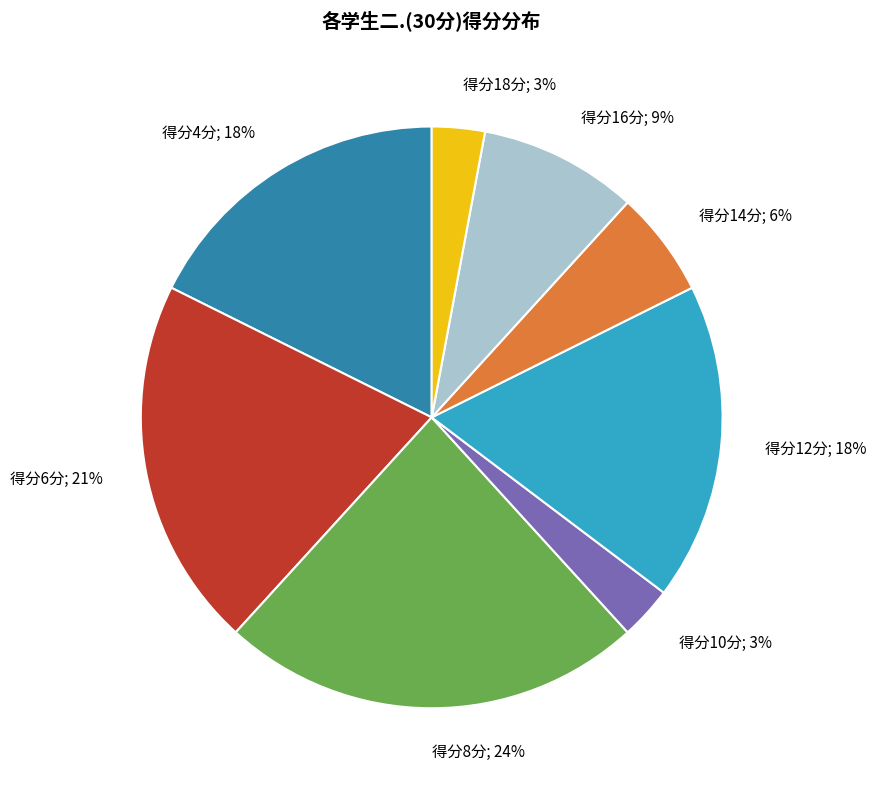

To the nearest percent, what is the average slice percentage?

12%